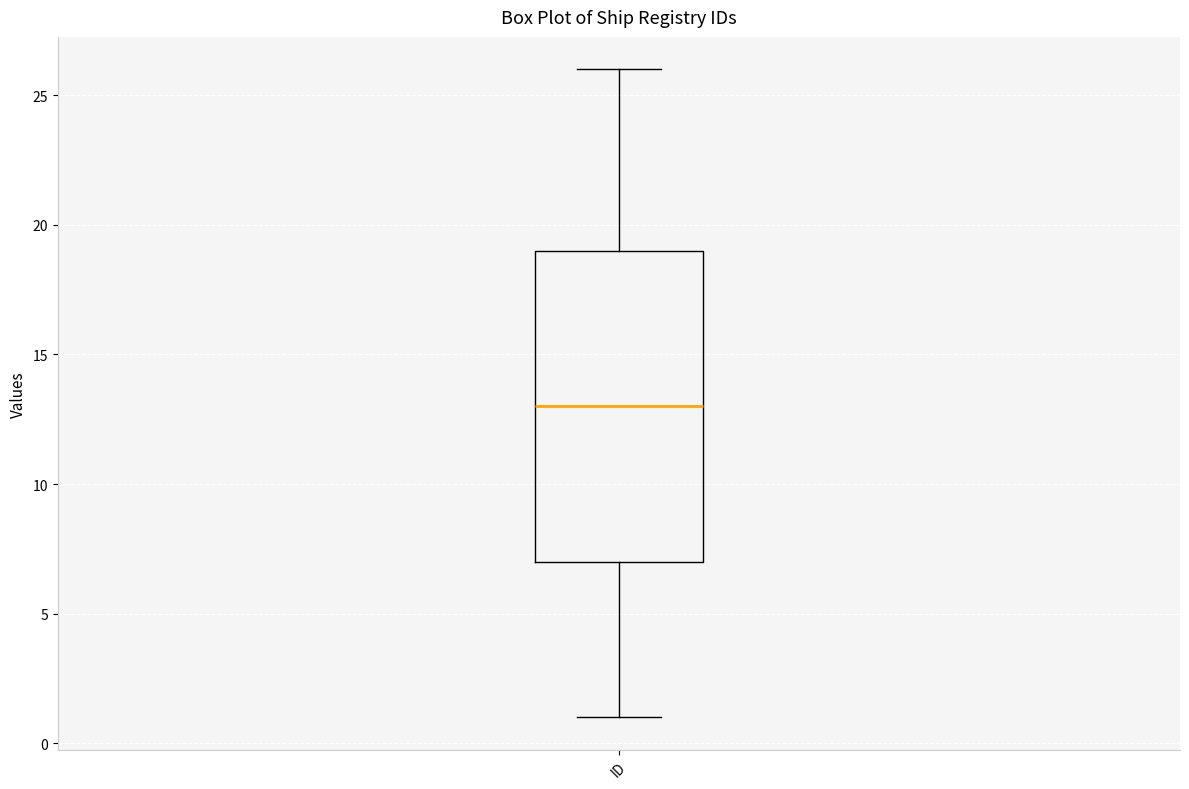

Where does the lower whisker of the box for ID end on the y-axis? The values are not printed on the chart, so give them approximately, as read against the axis.

1